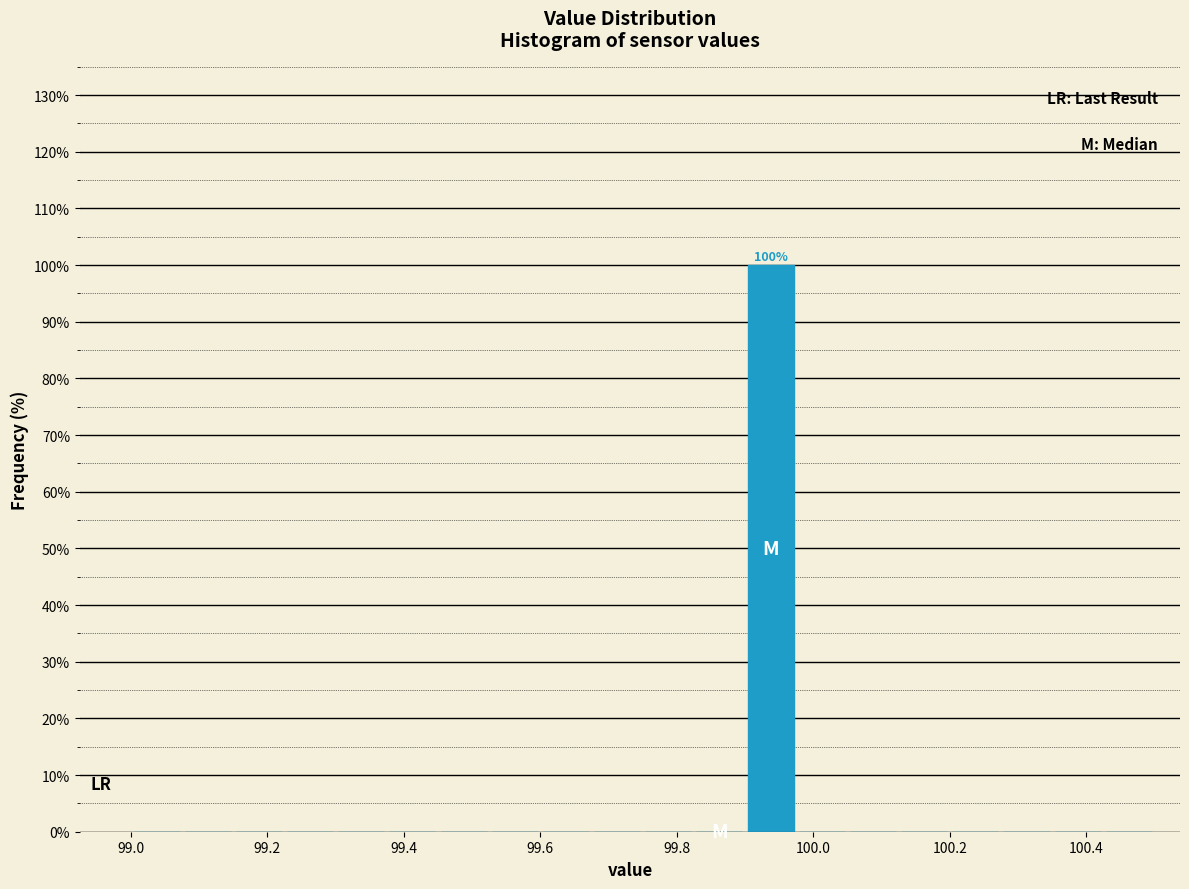

Read against the x-axis, roughly where is the centre of the tallest bar?

99.94